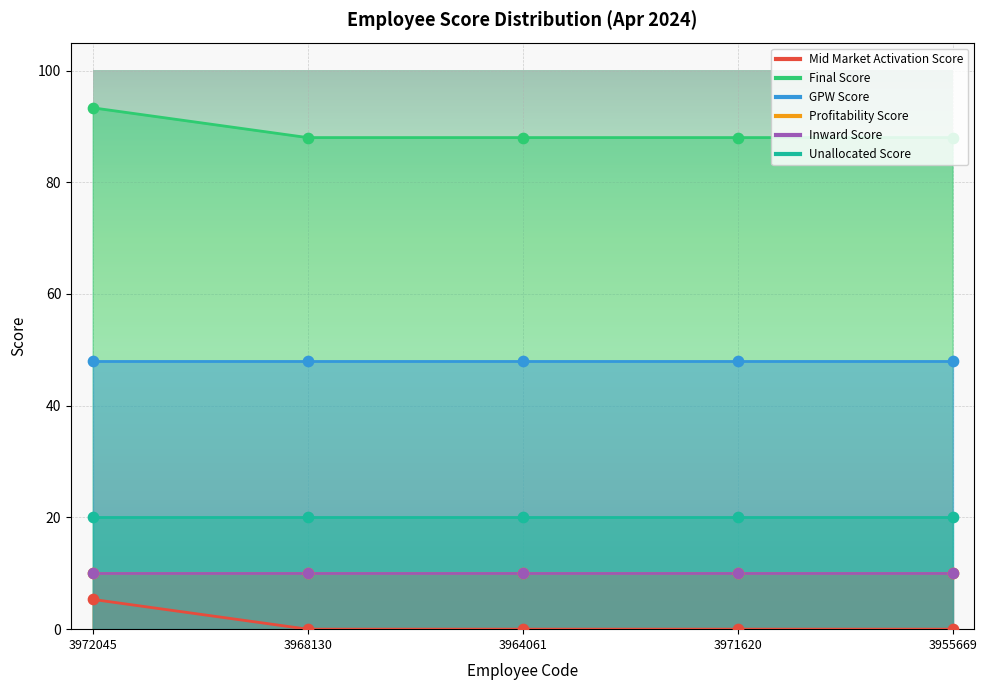

What are all the series names shown in the legend?

Mid Market Activation Score, Final Score, GPW Score, Profitability Score, Inward Score, Unallocated Score